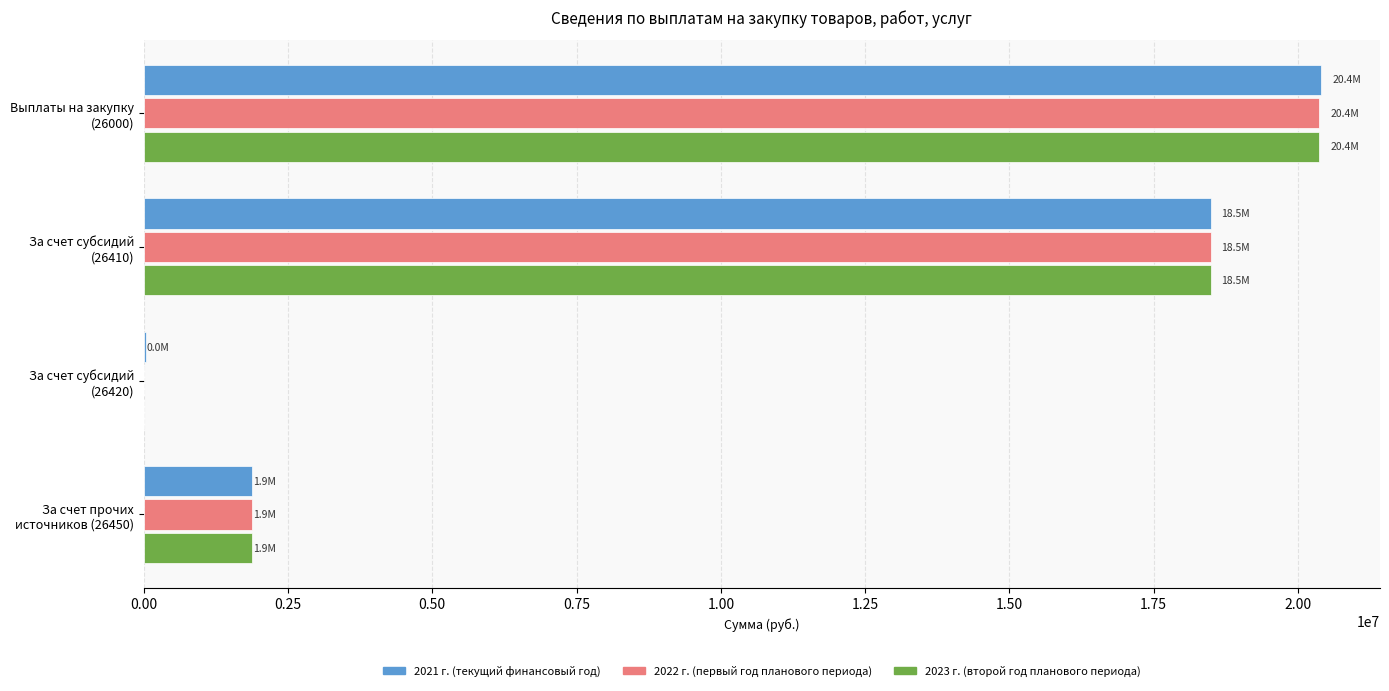

What is the highest value of the 2022 г. (первый год планового периода) series?

20360141.0